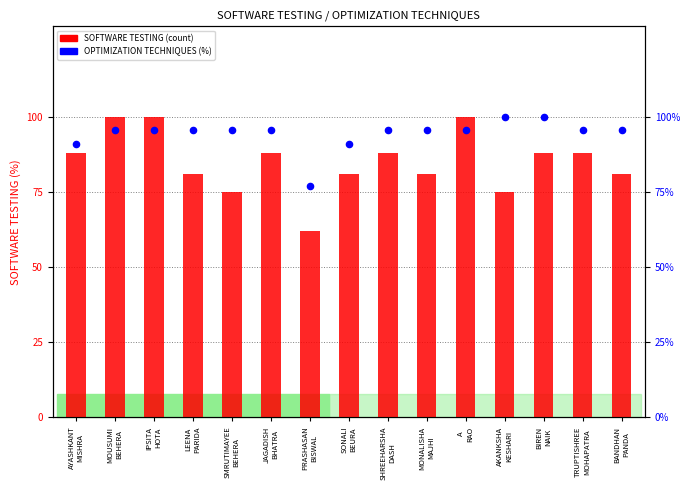

Is the value of SOFTWARE TESTING at SHREEHARSHA
DASH greater than the value of OPTIMIZATION TECHNIQUES at LEENA
PARIDA?

No